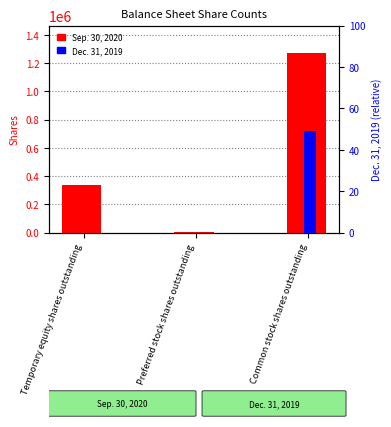

Count the number of categories in the chart.

3